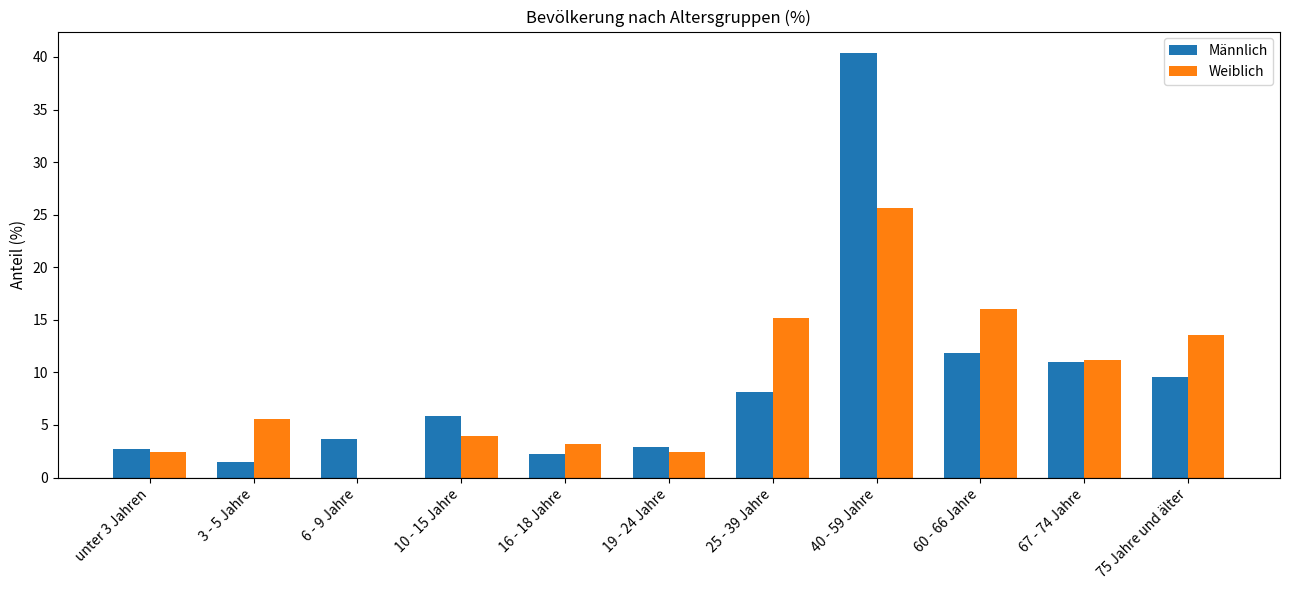

What is the highest value of the Weiblich series?

25.6